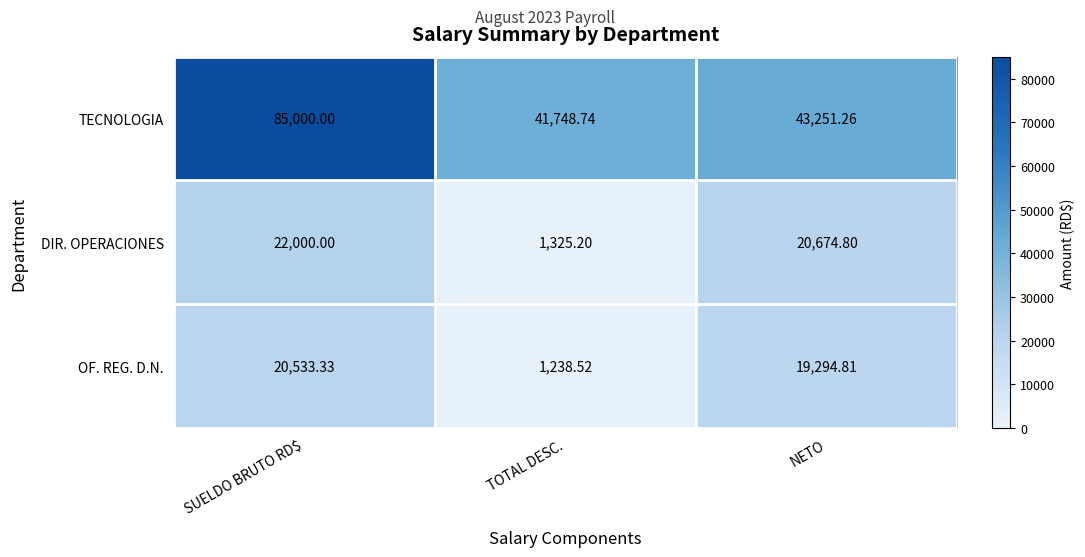

Which category has the highest value across all series?

SUELDO BRUTO RD$